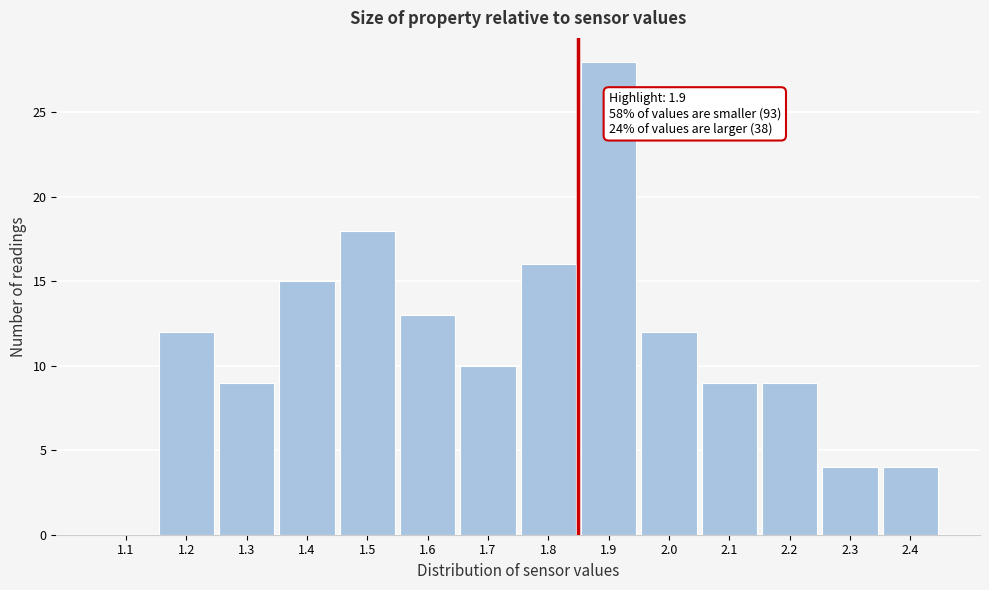

Reading right to left, list all the values displayed in this chart.

2.4=4	2.3=4	2.2=9	2.1=9	2.0=12	1.9=28	1.8=16	1.7=10	1.6=13	1.5=18	1.4=15	1.3=9	1.2=12	1.1=0